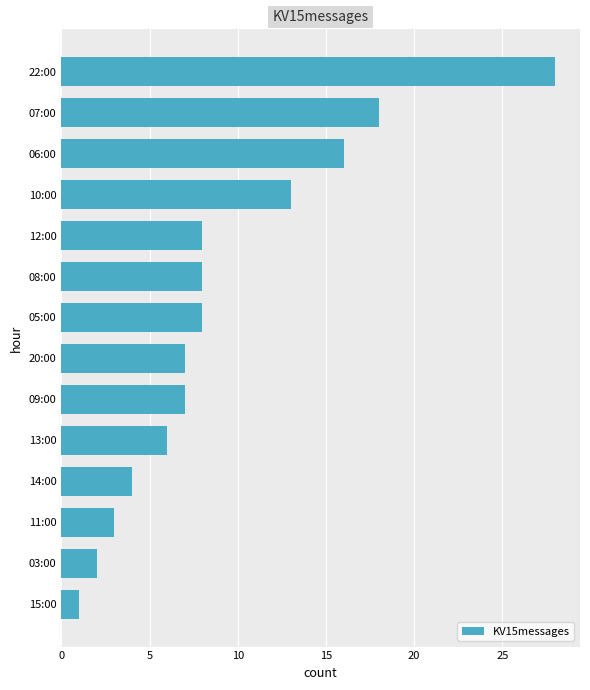

Are the bars horizontal?

Yes